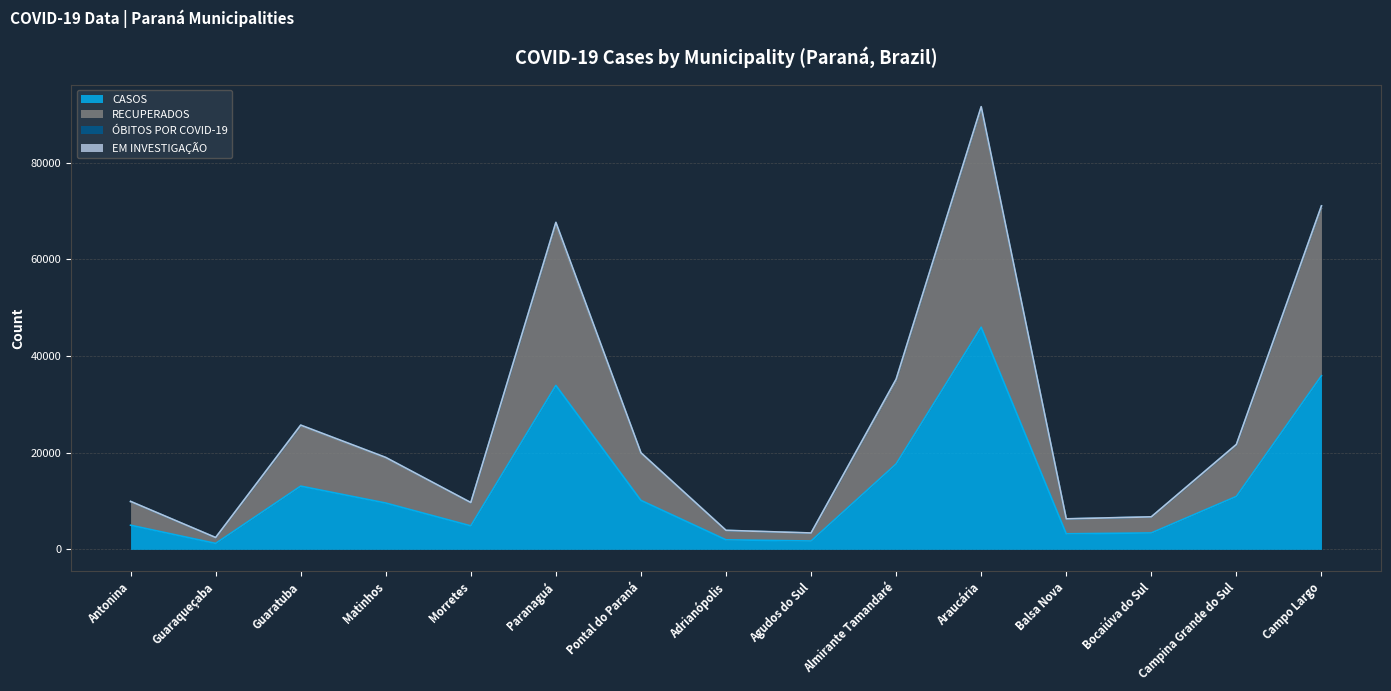

List the labels in order of CASOS value, smallest first.

Guaraqueçaba, Agudos do Sul, Adrianópolis, Balsa Nova, Bocaiúva do Sul, Morretes, Antonina, Matinhos, Pontal do Paraná, Campina Grande do Sul, Guaratuba, Almirante Tamandaré, Paranaguá, Campo Largo, Araucária